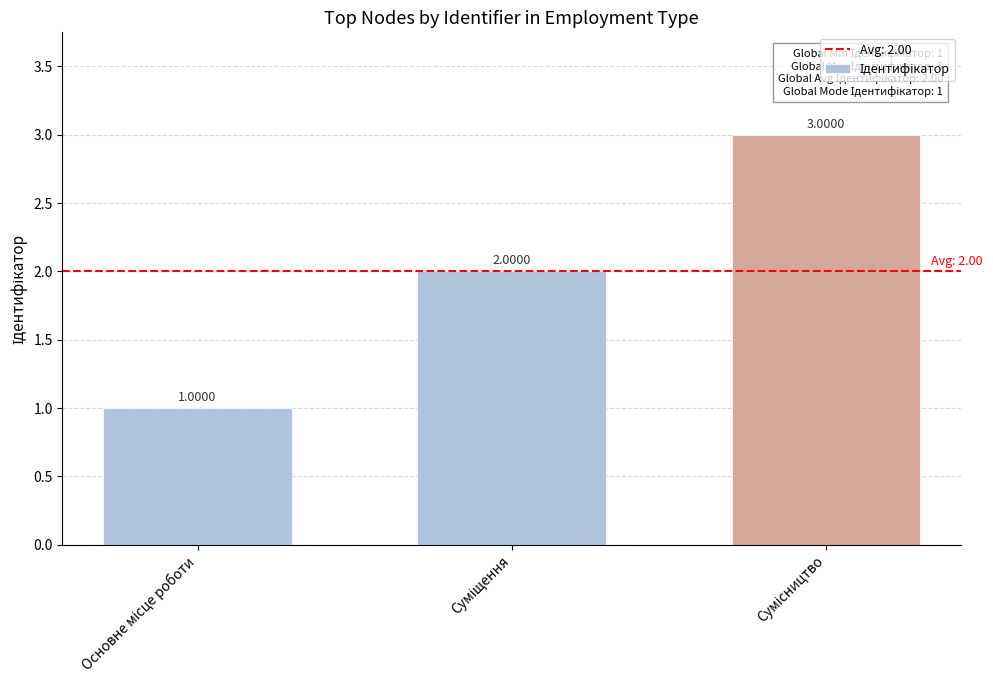

What is the sum of all values?

6